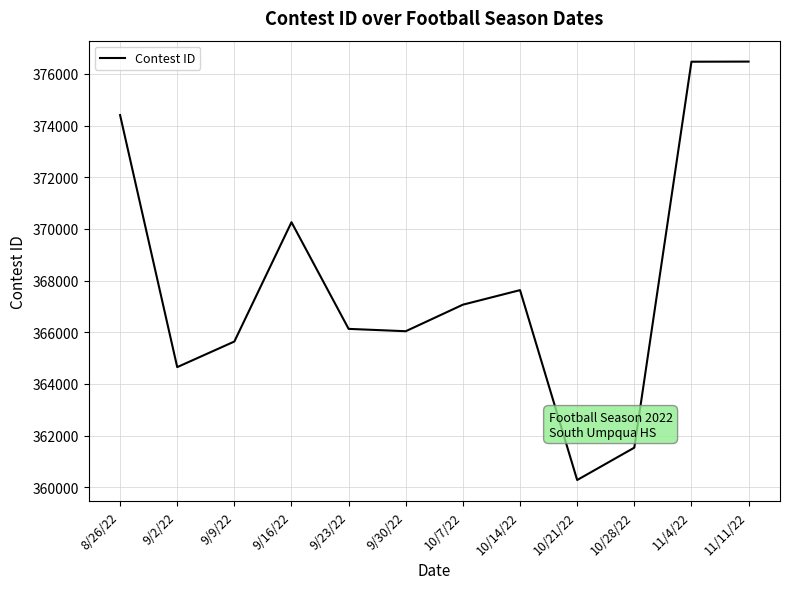

The chart shows a value of 593493 at 9/9/22. True or false?

False